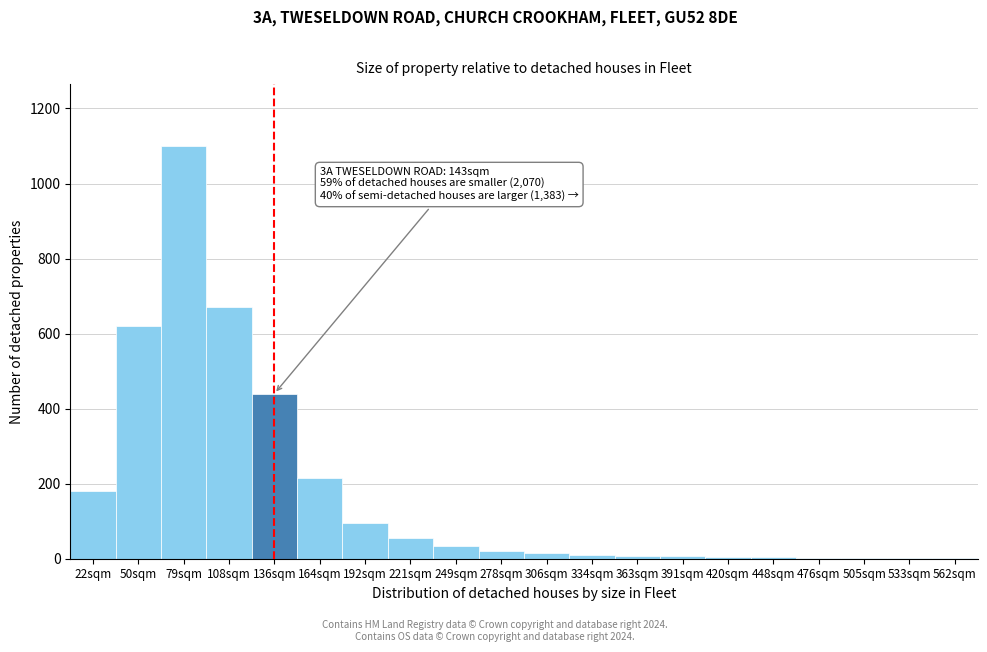

Where is the data nearest to the value 550?

50sqm